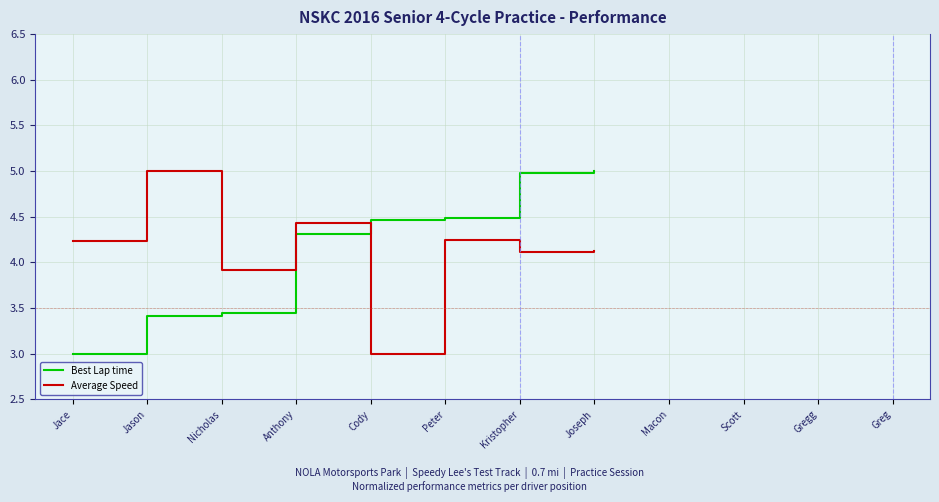

What is the difference between the highest and lowest values at Joseph?

0.9